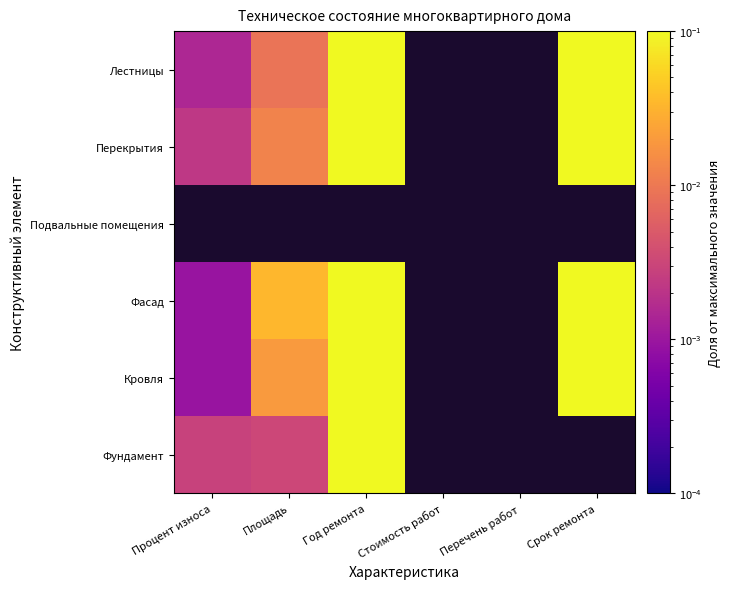

At which label does Фундамент reach its peak?

Год ремонта